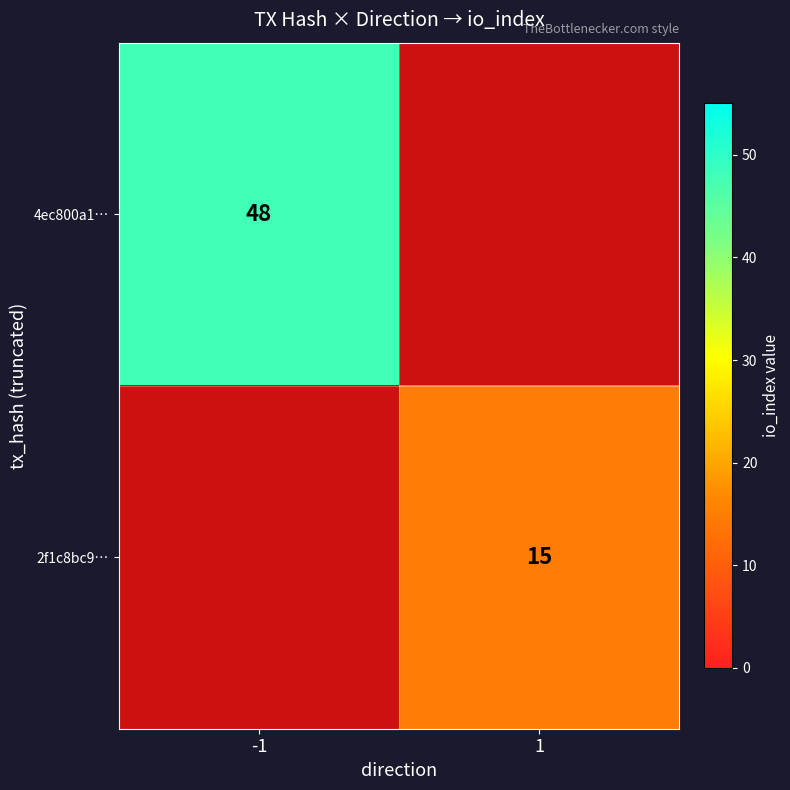

Is it true that 4ec800a1… equals 48 at -1?

True